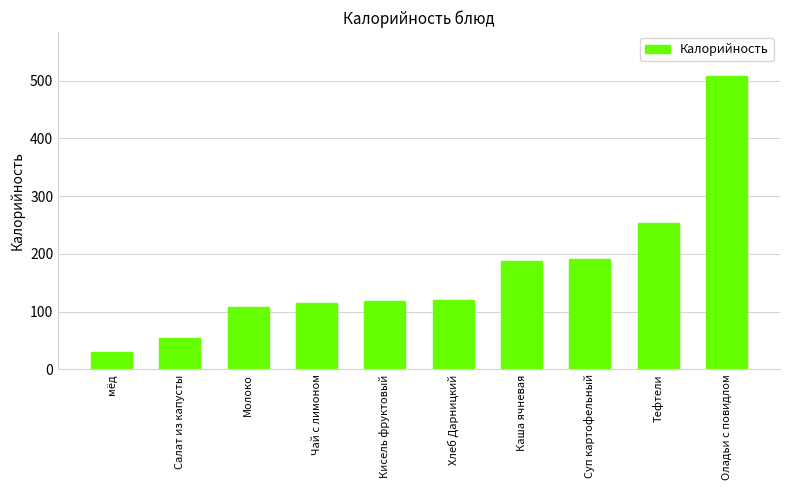

True or false: the data shows 762.7 at Оладьи с повидлом.

False